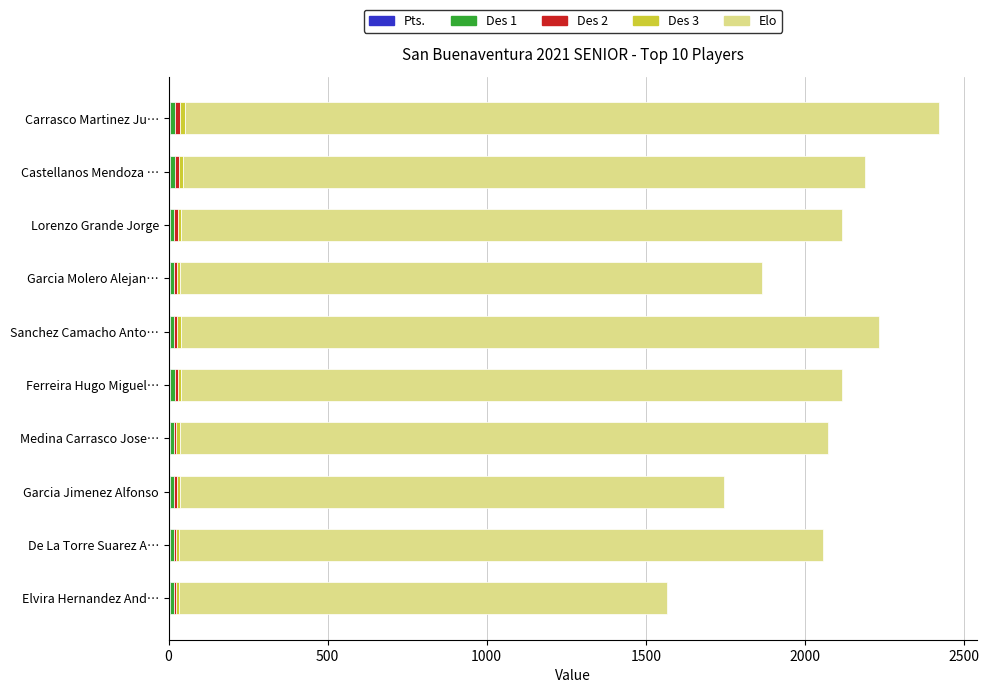

How many series are shown in this chart?

5